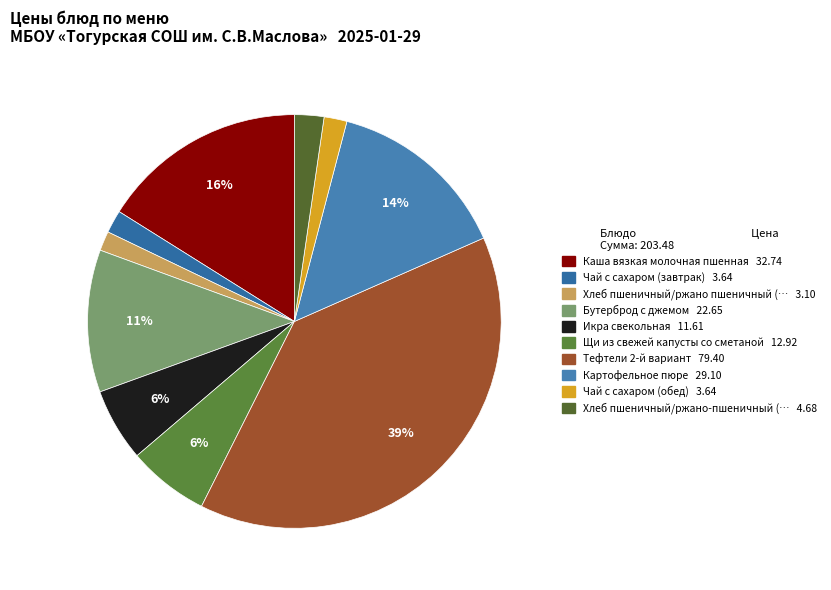

How many slices are in this pie chart?

10